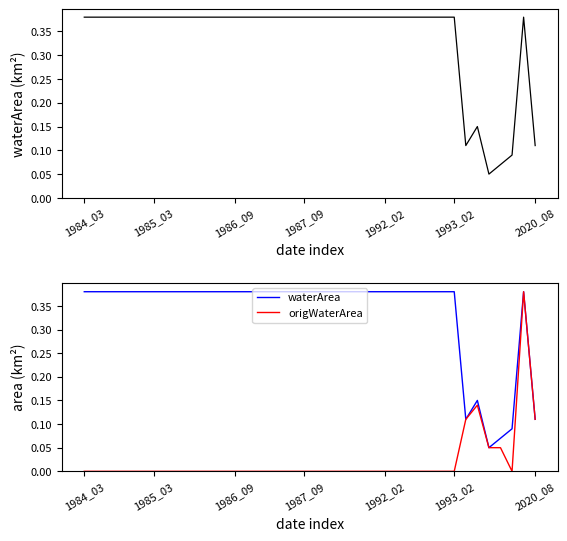

Rank the series by their maximum value, from highest to lowest.

waterArea, origWaterArea